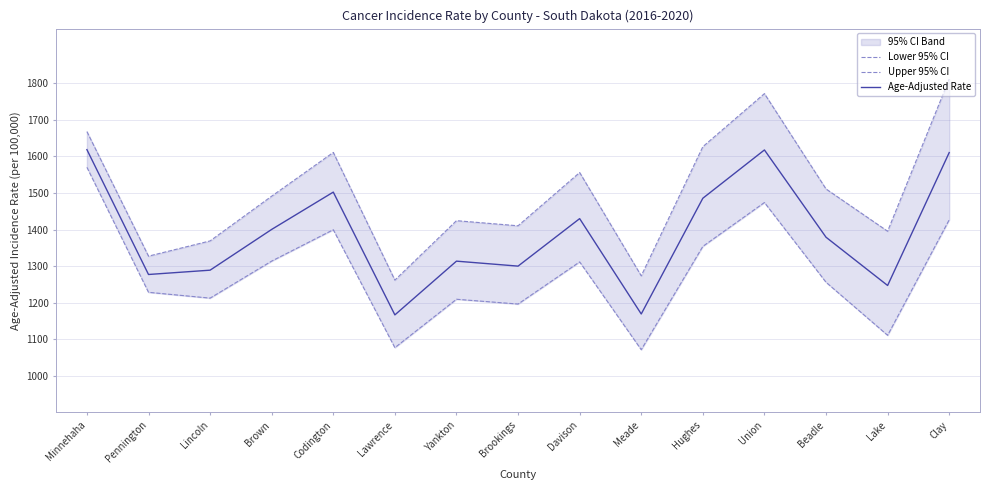

How many lines are shown in the chart?

3